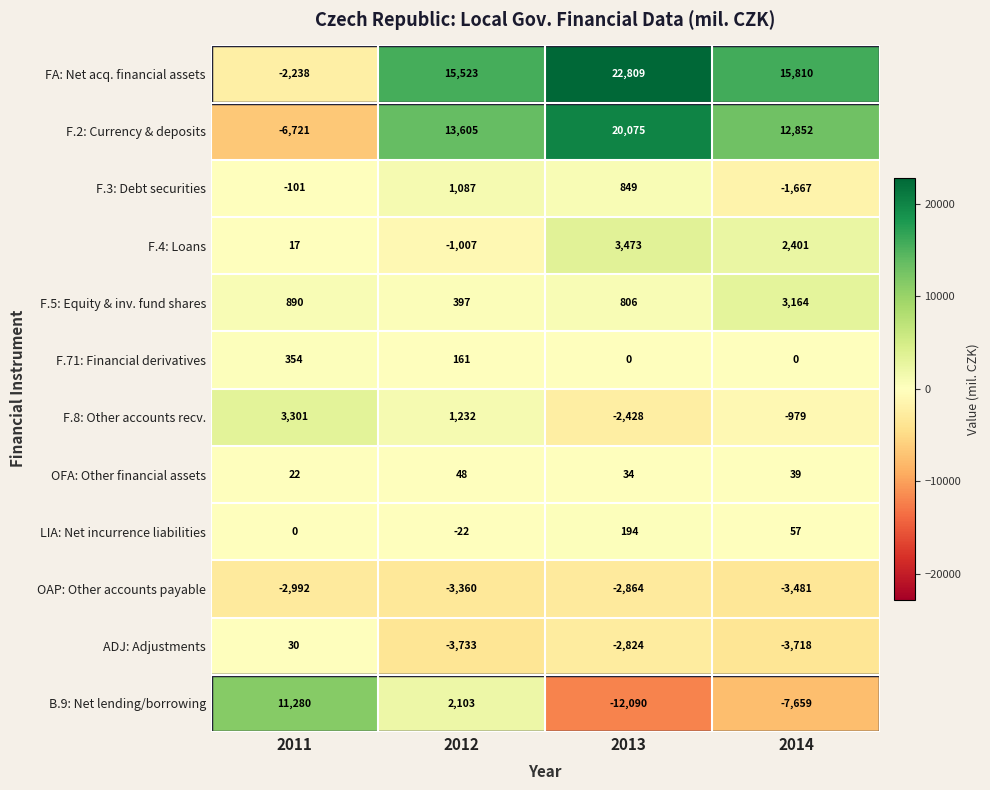

Which series changed the most between 2012 and 2014?

B.9: Net lending/borrowing